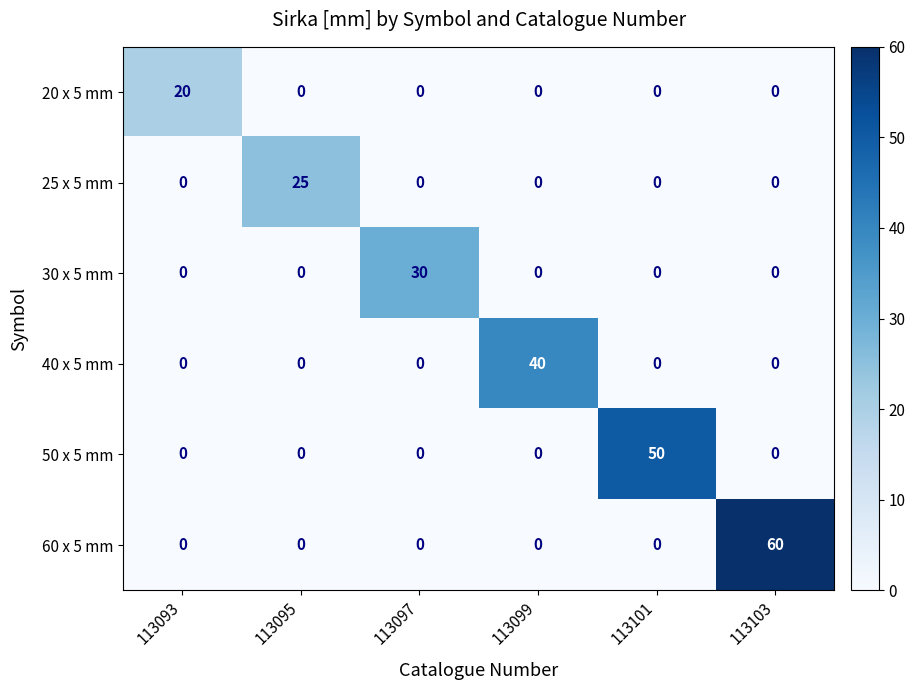

Rank the series by their maximum value, from highest to lowest.

60 x 5 mm, 50 x 5 mm, 40 x 5 mm, 30 x 5 mm, 25 x 5 mm, 20 x 5 mm